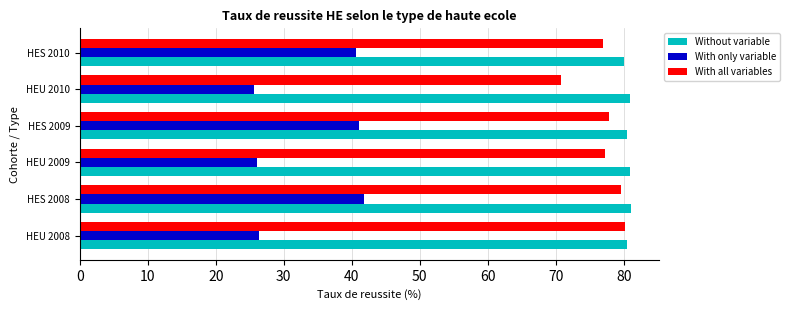

What is the difference between the maximum and minimum values in the With all variables series?

9.4